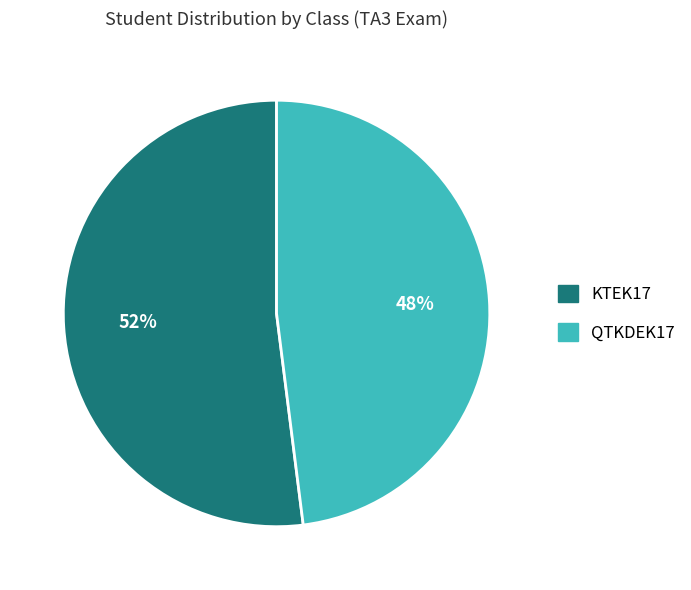

What is the majority slice?

KTEK17